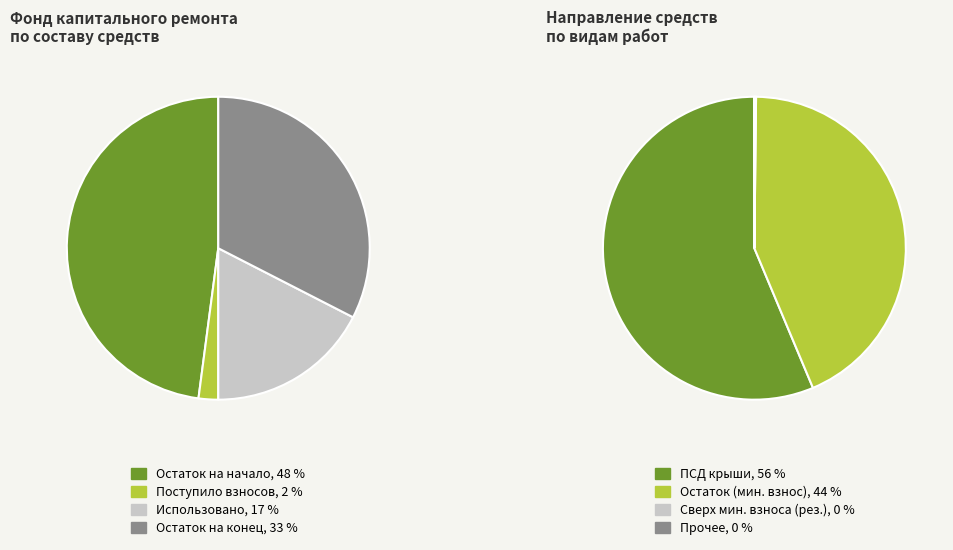

Between Поступило взносов and Остаток на начало, which is larger?

Остаток на начало